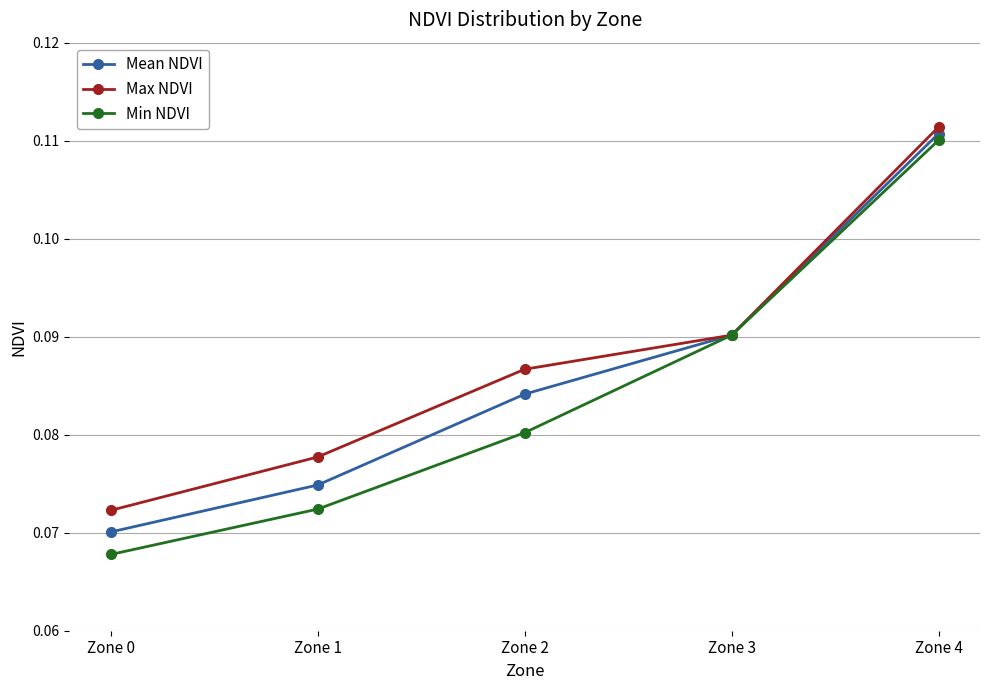

Which series has the largest range (max minus min)?

Min NDVI